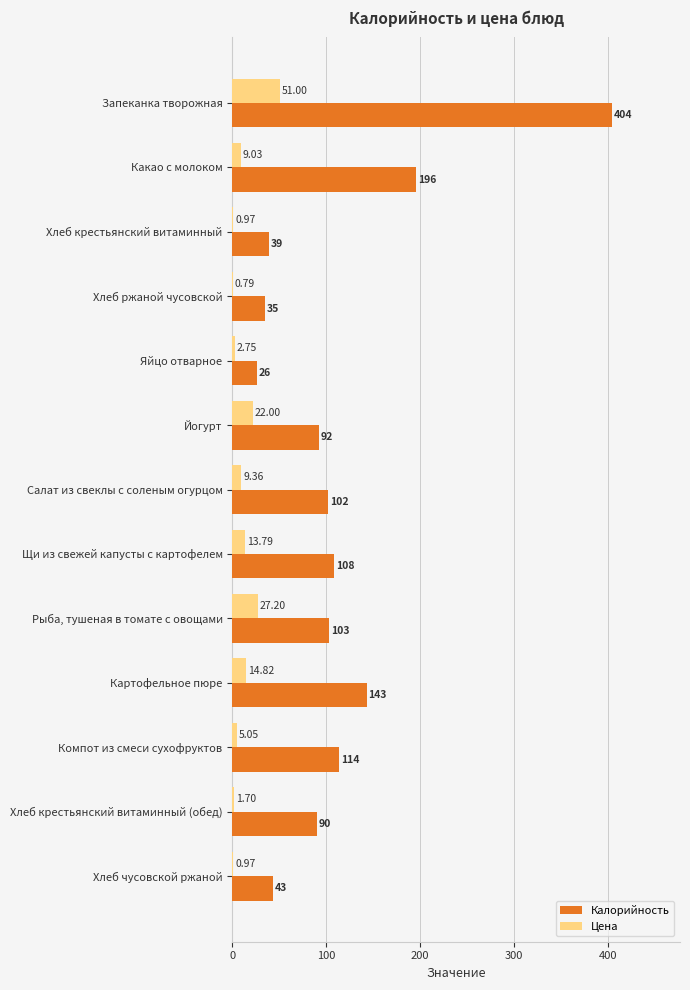

Between Щи из свежей капусты с картофелем and Рыба, тушеная в томате с овощами, which series saw the biggest shift?

Цена